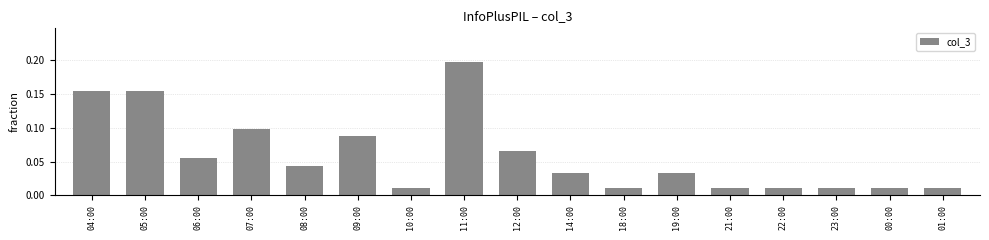

How many categories are shown in the chart?

17